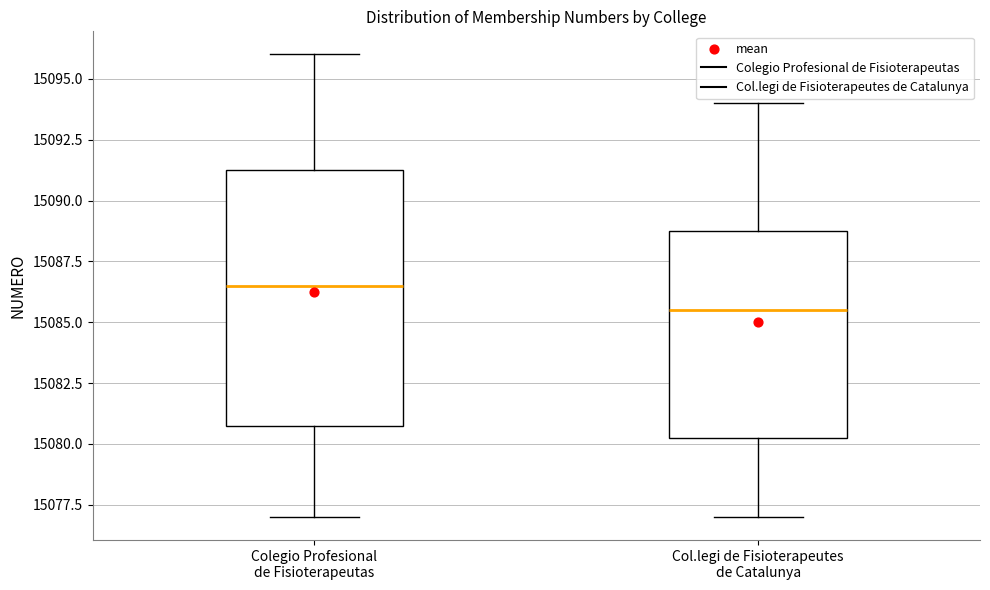

Which box's median line is the highest?

Colegio Profesional de Fisioterapeutas